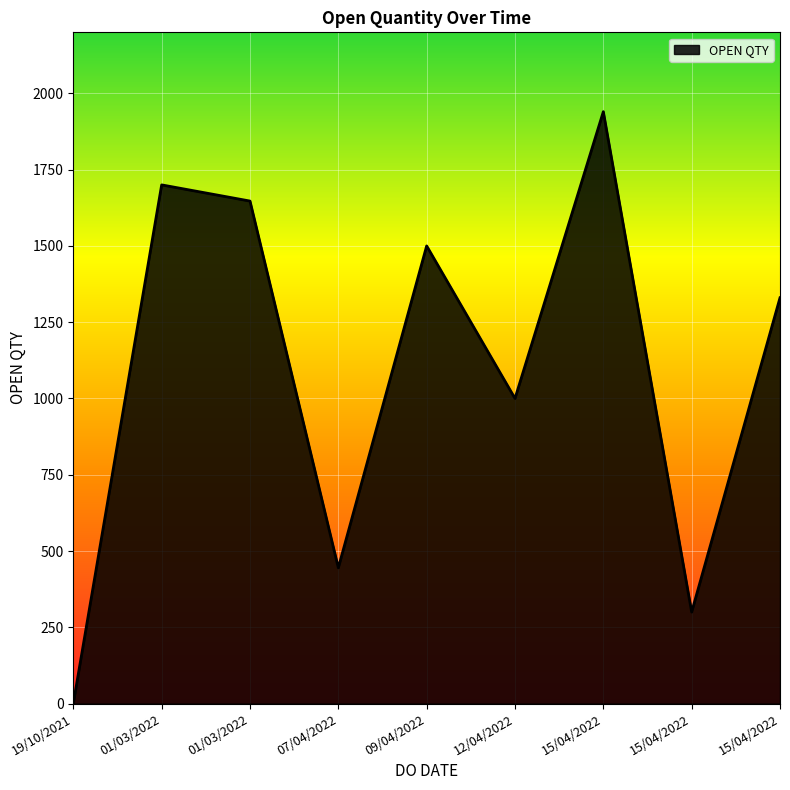

How many lines are shown in the chart?

1